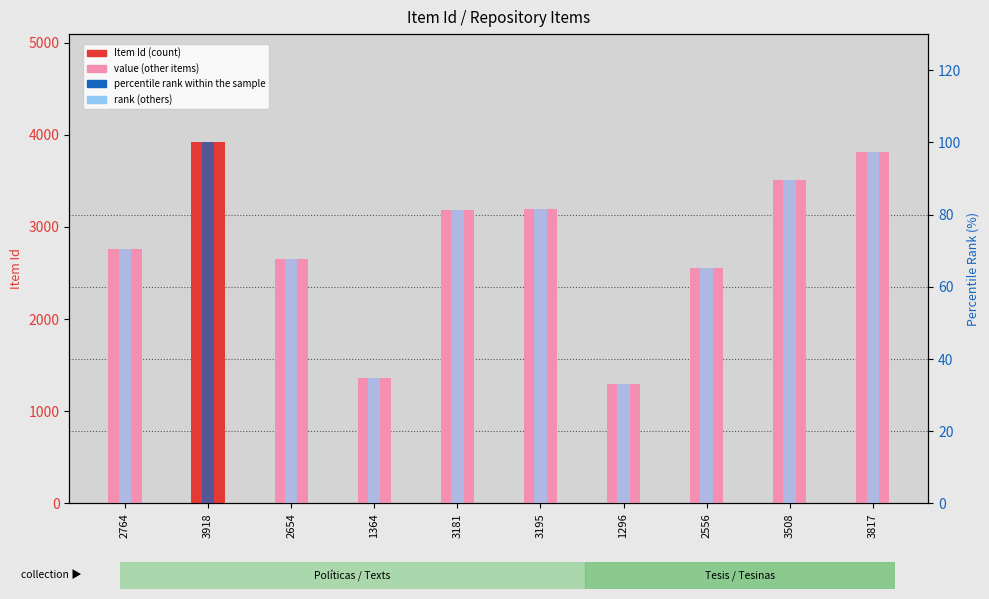

What are all the series names shown in the legend?

Item Id (count), percentile rank within the sample